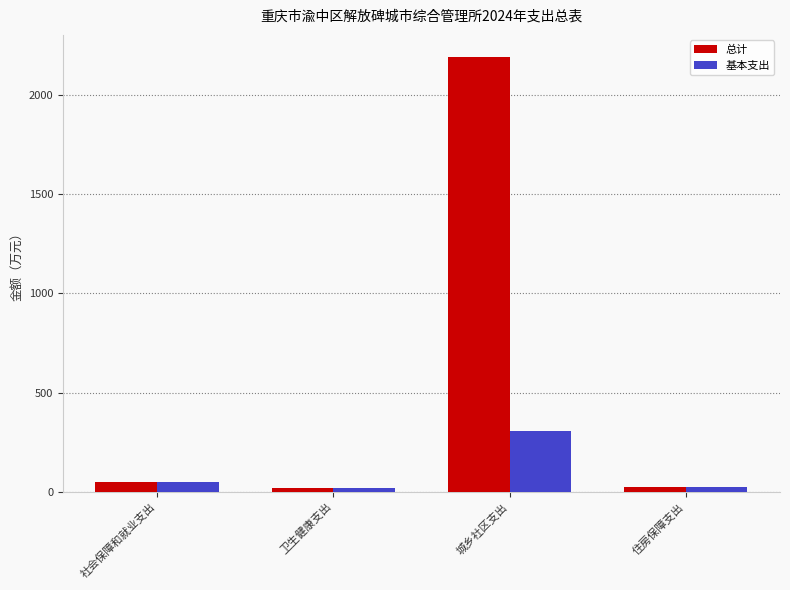

How many values in the 总计 series exceed 49?

2